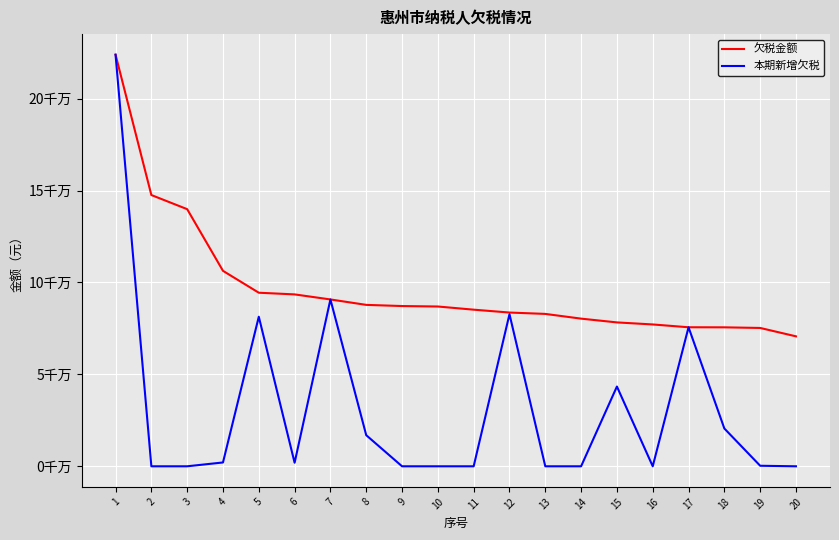

List the labels in order of 欠税金额 value, smallest first.

20, 19, 18, 17, 16, 15, 14, 13, 12, 11, 10, 9, 8, 7, 6, 5, 4, 3, 2, 1